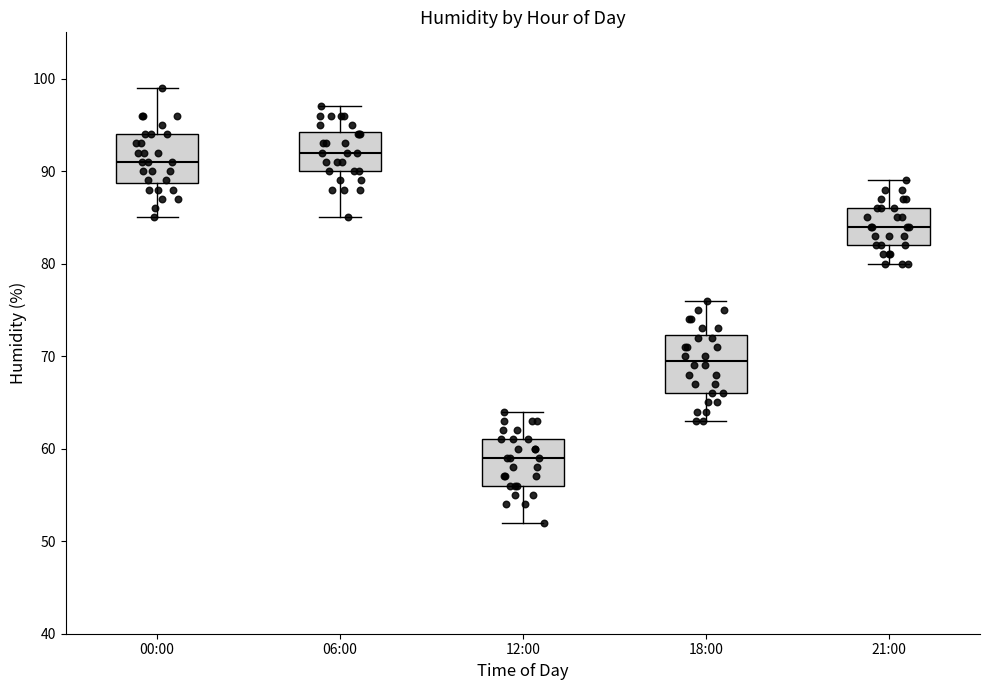

Which box's median line is the lowest?

12:00